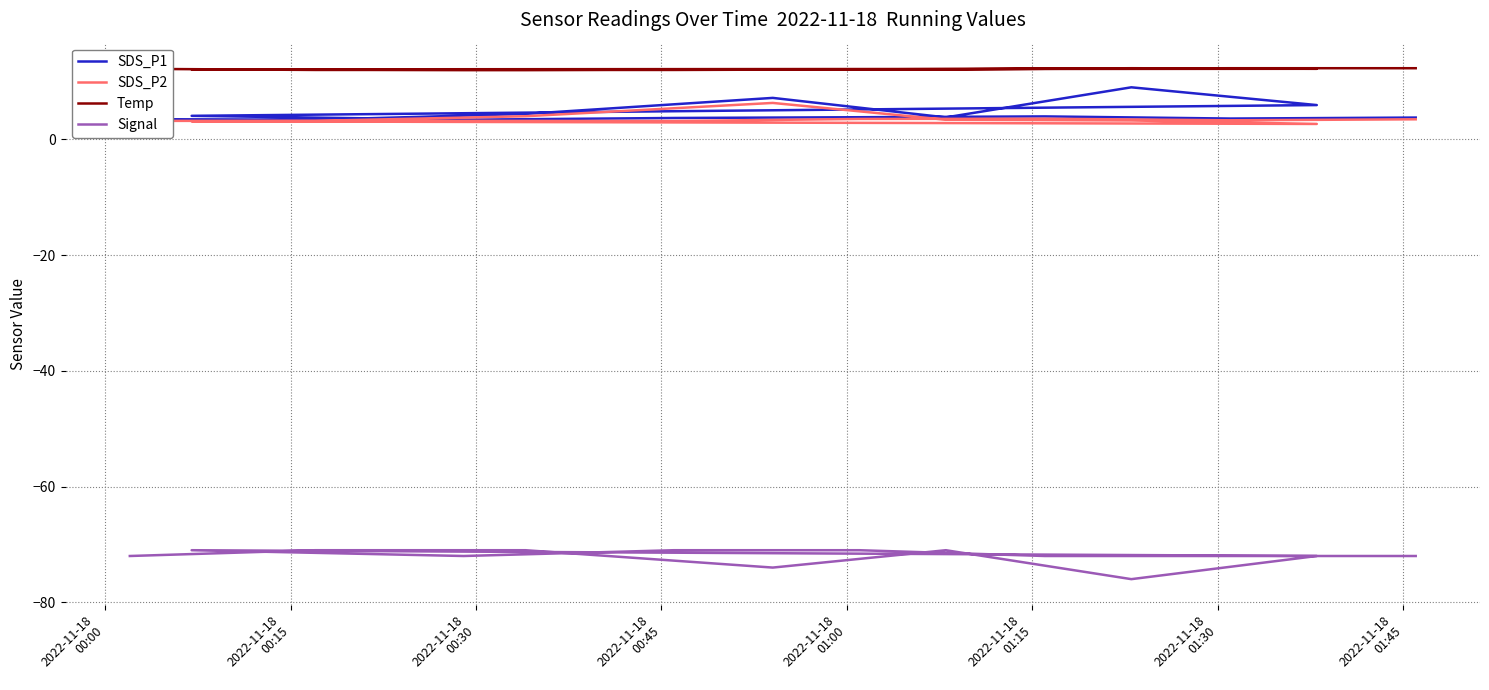

Is this an area chart (filled region under the line)?

No